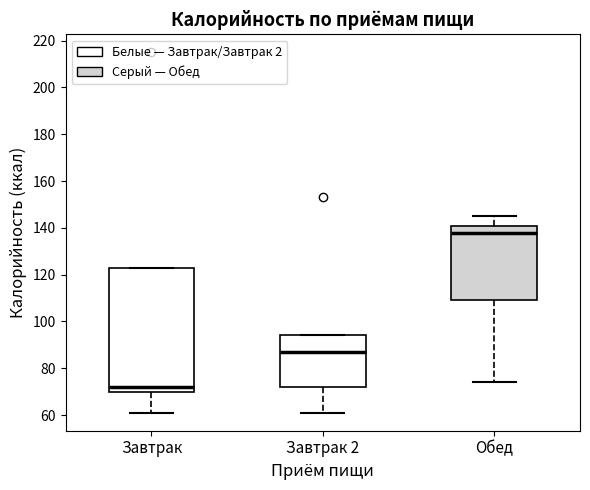

Reading left to right, read every box against the y-axis: the position of its median line, the range the box covers, and the ends of its whiskers. The values are not printed on the chart, so give them approximately, as read against the axis.

Завтрак: median 72, box 70 to 124, whiskers 62 to 124
Завтрак 2: median 88, box 72 to 94, whiskers 62 to 94
Обед: median 138, box 110 to 142, whiskers 74 to 146